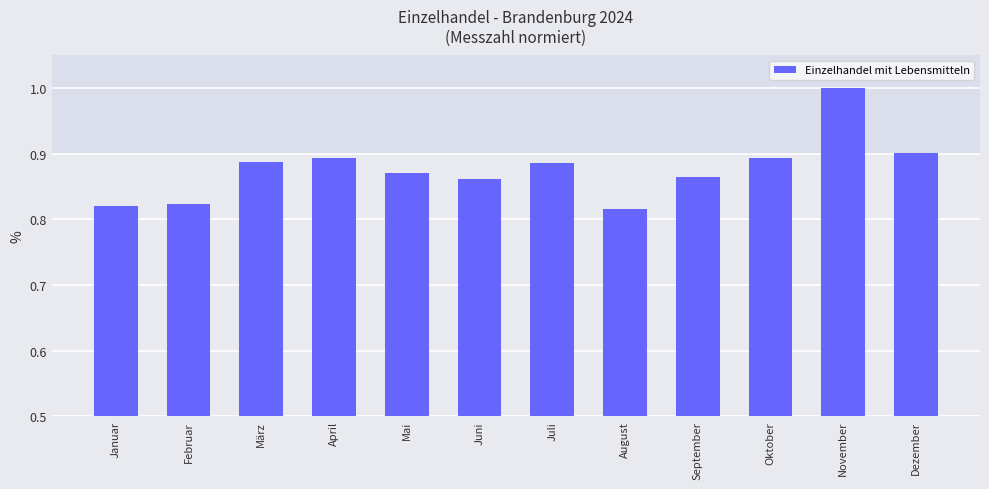

What is the label of the 5th bar from the left?

Mai